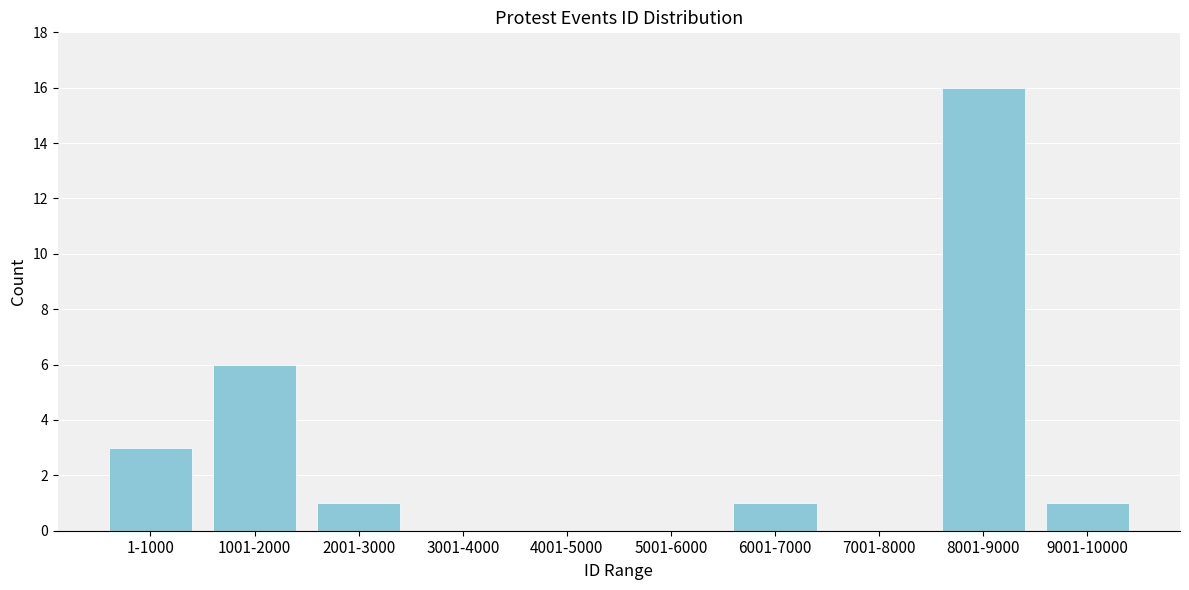

Reading left to right, transcribe all the data shown in this chart.

1-1000=3	1001-2000=6	2001-3000=1	3001-4000=0	4001-5000=0	5001-6000=0	6001-7000=1	7001-8000=0	8001-9000=16	9001-10000=1